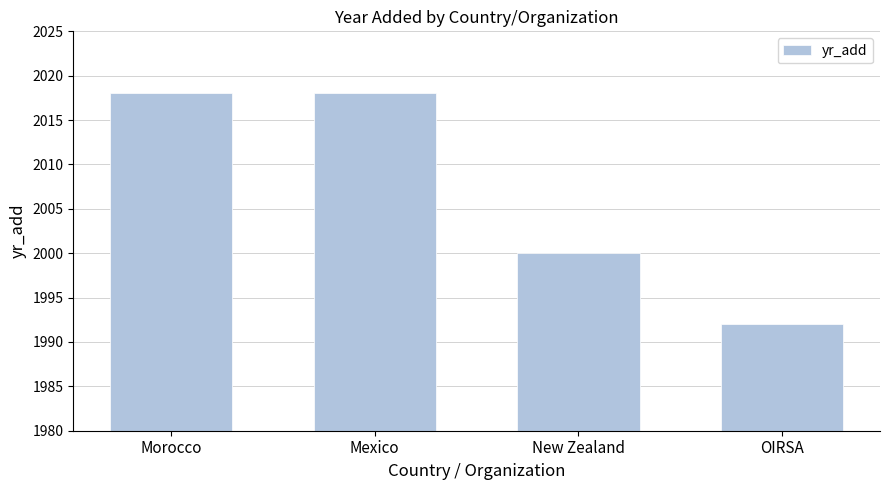

Are the bars grouped side by side (vs. stacked)?

No